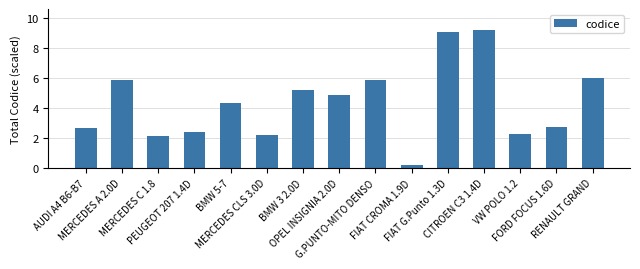

Read the value at BMW 3 2.0D.

5.2